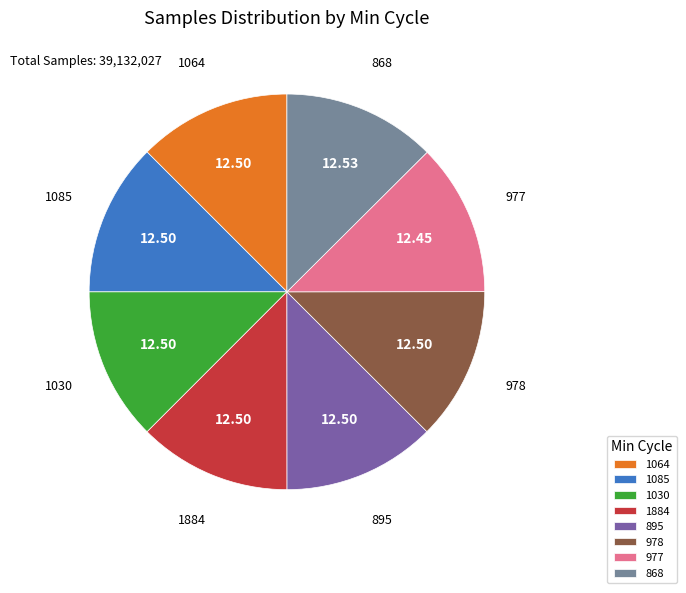

Count the number of slices in the pie.

8